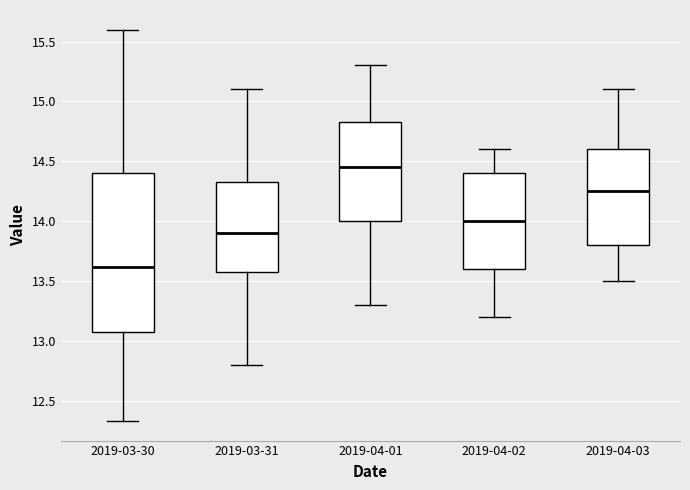

Which box is the tallest, from its lower edge to its upper edge?

2019-03-30